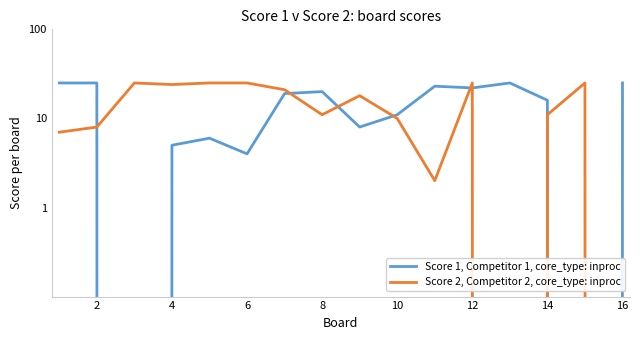

At which category does Score 1, Competitor 1, core_type: inproc reach its first local peak?

8